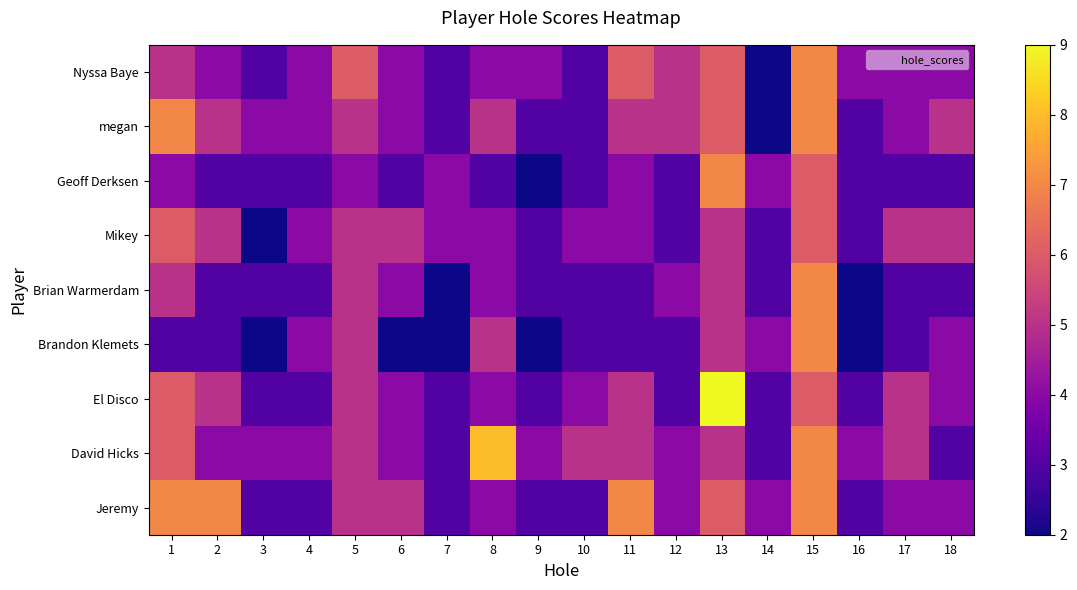

Reading left to right, transcribe all the data shown in this chart.

Nyssa Baye: 1=5	2=4	3=3	4=4	5=6	6=4	7=3	8=4	9=4	10=3	11=6	12=5	13=6	14=2	15=7	16=4	17=4	18=4
megan: 1=7	2=5	3=4	4=4	5=5	6=4	7=3	8=5	9=3	10=3	11=5	12=5	13=6	14=2	15=7	16=3	17=4	18=5
Geoff Derksen: 1=4	2=3	3=3	4=3	5=4	6=3	7=4	8=3	9=2	10=3	11=4	12=3	13=7	14=4	15=6	16=3	17=3	18=3
Mikey: 1=6	2=5	3=2	4=4	5=5	6=5	7=4	8=4	9=3	10=4	11=4	12=3	13=5	14=3	15=6	16=3	17=5	18=5
Brian Warmerdam: 1=5	2=3	3=3	4=3	5=5	6=4	7=2	8=4	9=3	10=3	11=3	12=4	13=5	14=3	15=7	16=2	17=3	18=3
Brandon Klemets: 1=3	2=3	3=2	4=4	5=5	6=2	7=2	8=5	9=2	10=3	11=3	12=3	13=5	14=4	15=7	16=2	17=3	18=4
El Disco: 1=6	2=5	3=3	4=3	5=5	6=4	7=3	8=4	9=3	10=4	11=5	12=3	13=9	14=3	15=6	16=3	17=5	18=4
David Hicks: 1=6	2=4	3=4	4=4	5=5	6=4	7=3	8=8	9=4	10=5	11=5	12=4	13=5	14=3	15=7	16=4	17=5	18=3
Jeremy: 1=7	2=7	3=3	4=3	5=5	6=5	7=3	8=4	9=3	10=3	11=7	12=4	13=6	14=4	15=7	16=3	17=4	18=4